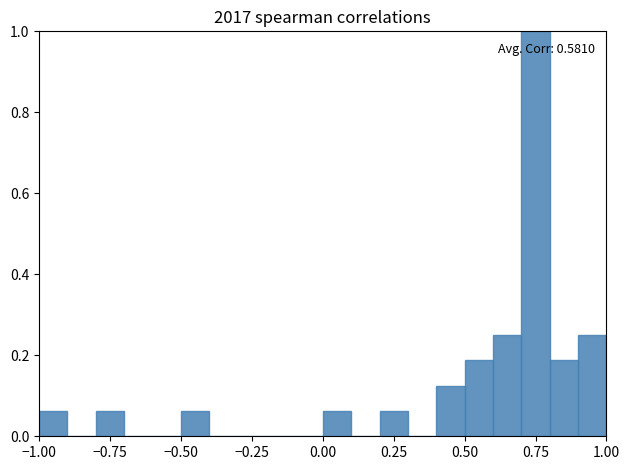

Around what value on the x-axis is the tallest bar? Give the approximate position of its centre, as read against the axis.

0.75